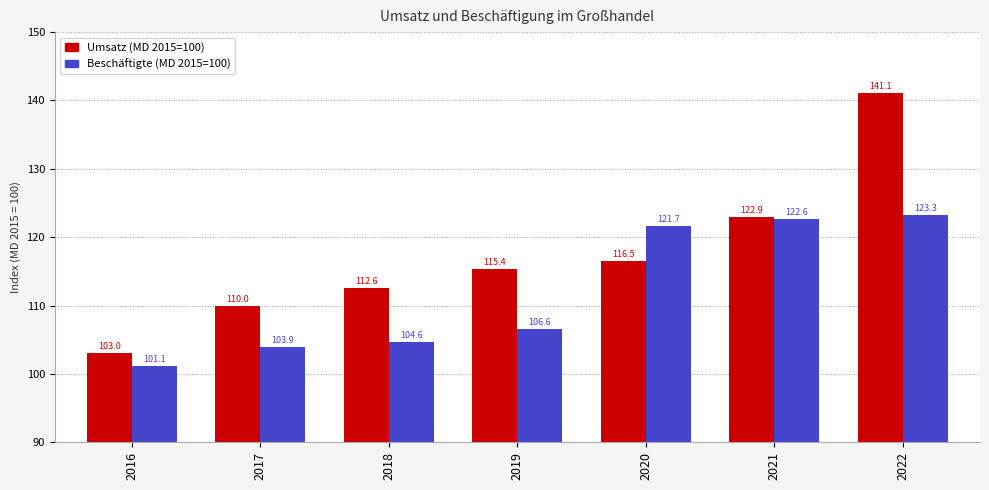

Rank the series by their maximum value, from lowest to highest.

Beschäftigte (MD 2015=100), Umsatz (MD 2015=100)